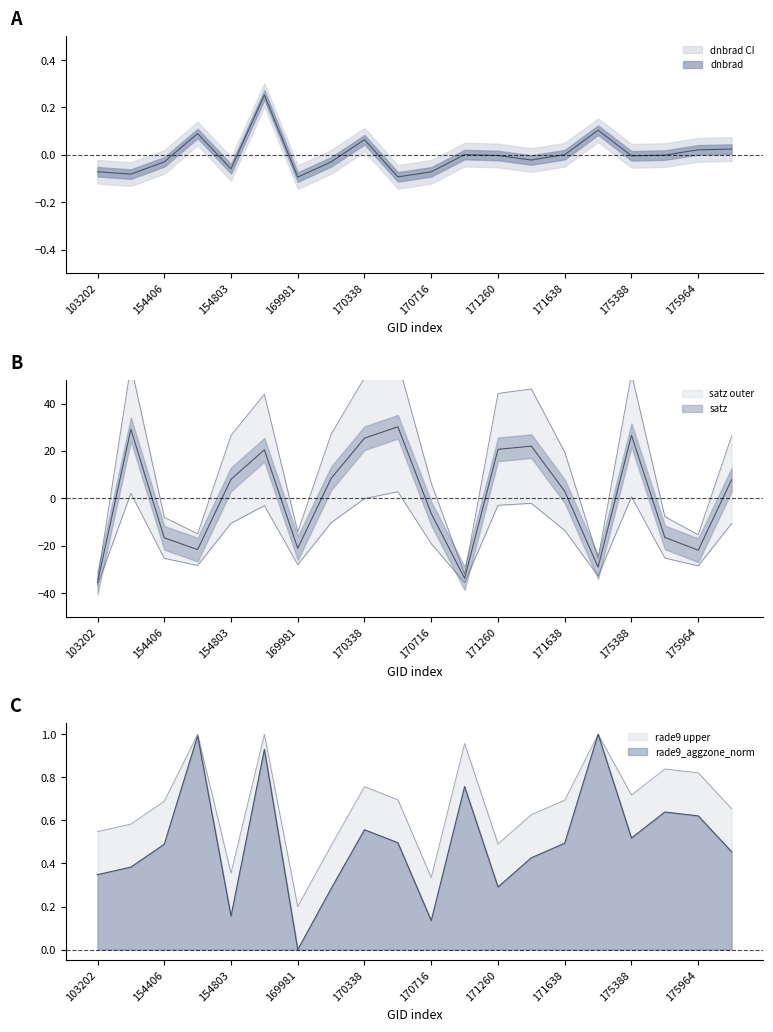

How many times do rade9_aggzone_norm and satz cross each other?

11